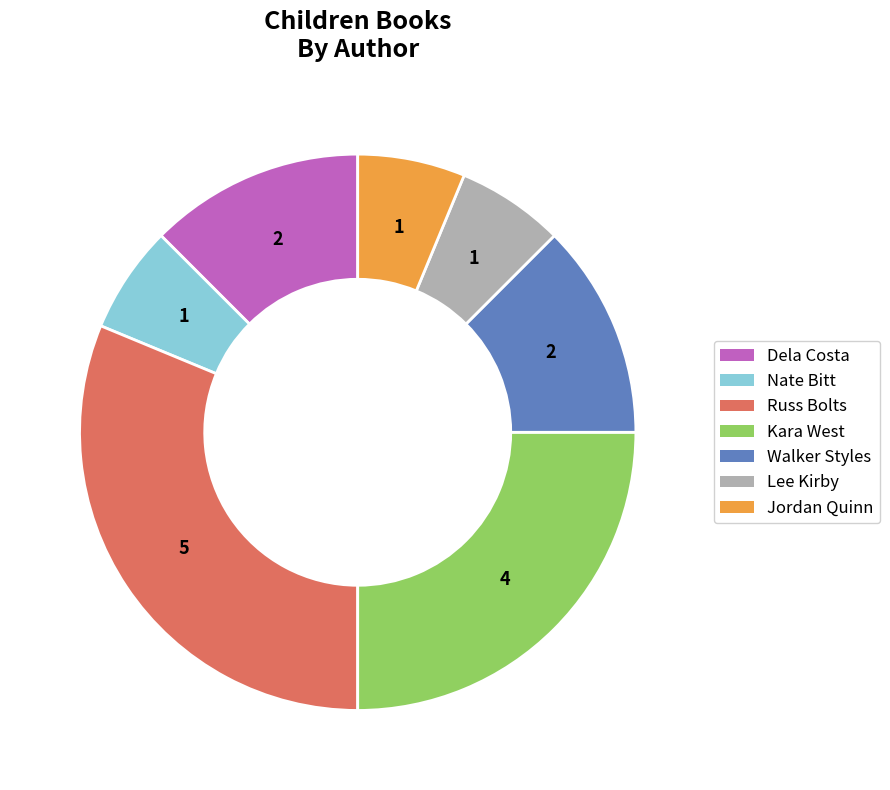

Is there a majority slice in this chart?

No